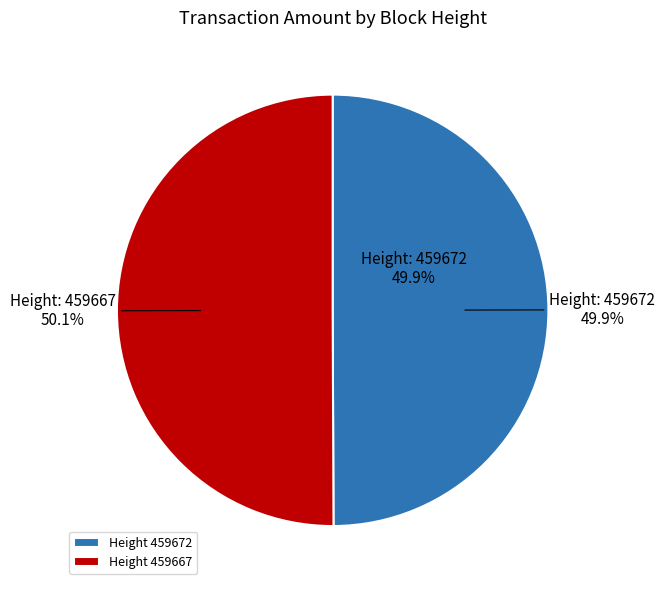

Approximately how many times larger is the value at Height 459667 compared to Height 459672?

1.0